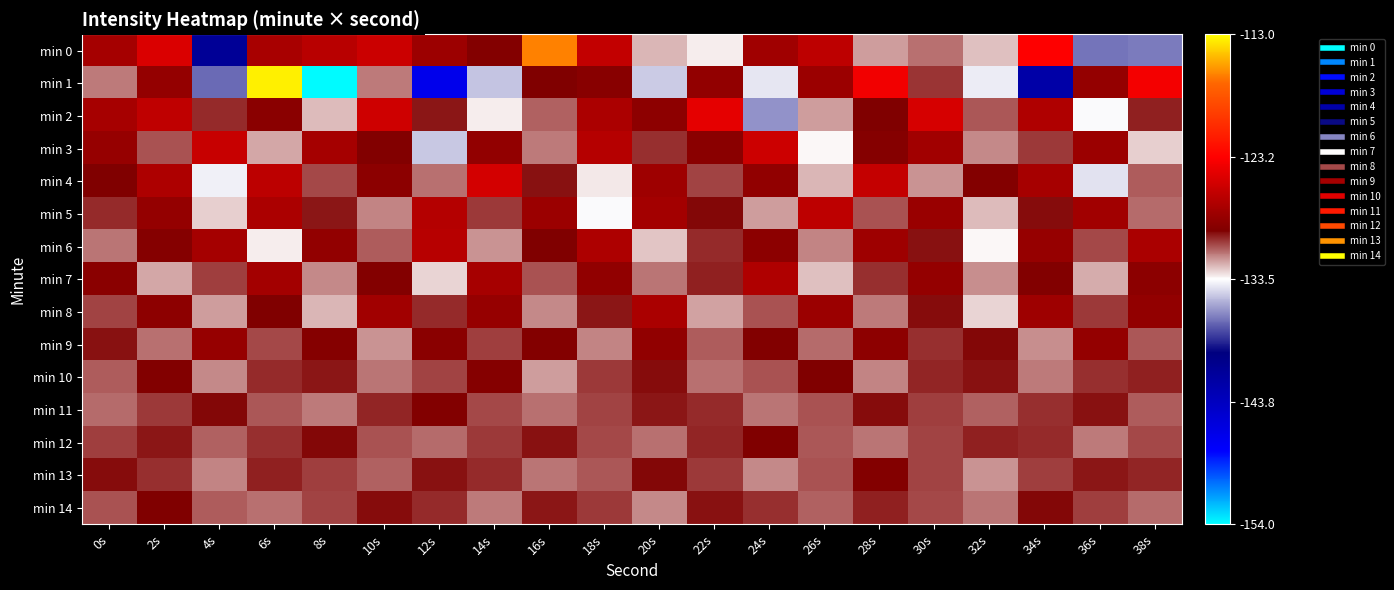

At 32s, list the series in order from largest to smallest.

min 4, min 9, min 10, min 12, min 2, min 11, min 14, min 3, min 7, min 13, min 5, min 0, min 8, min 6, min 1